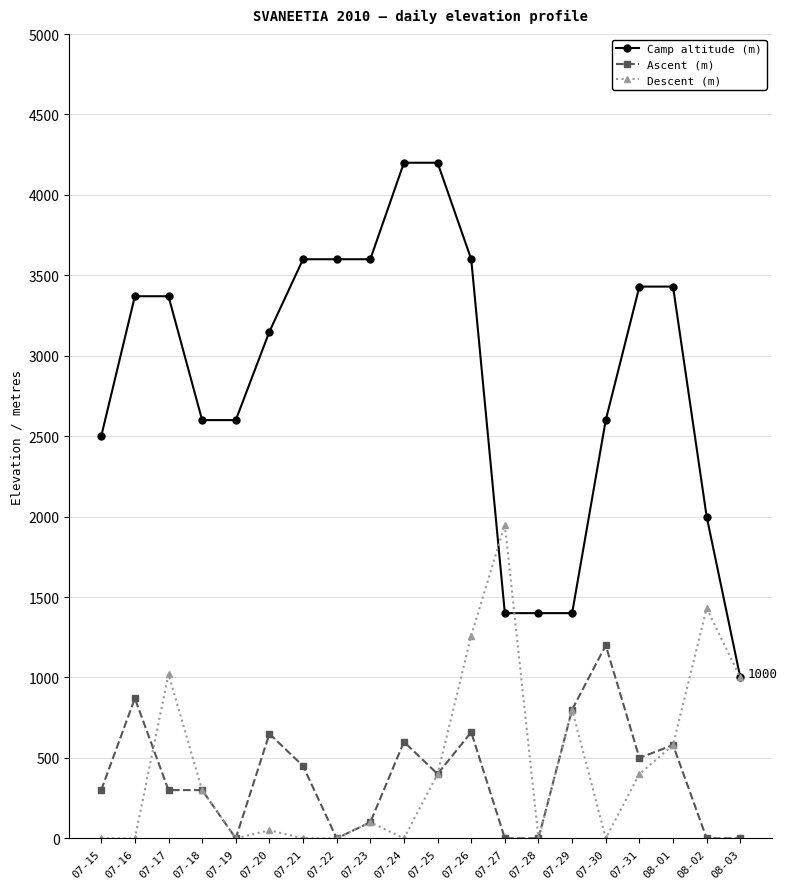

True or false: Descent (m) has more than 0 interior local peaks.

True